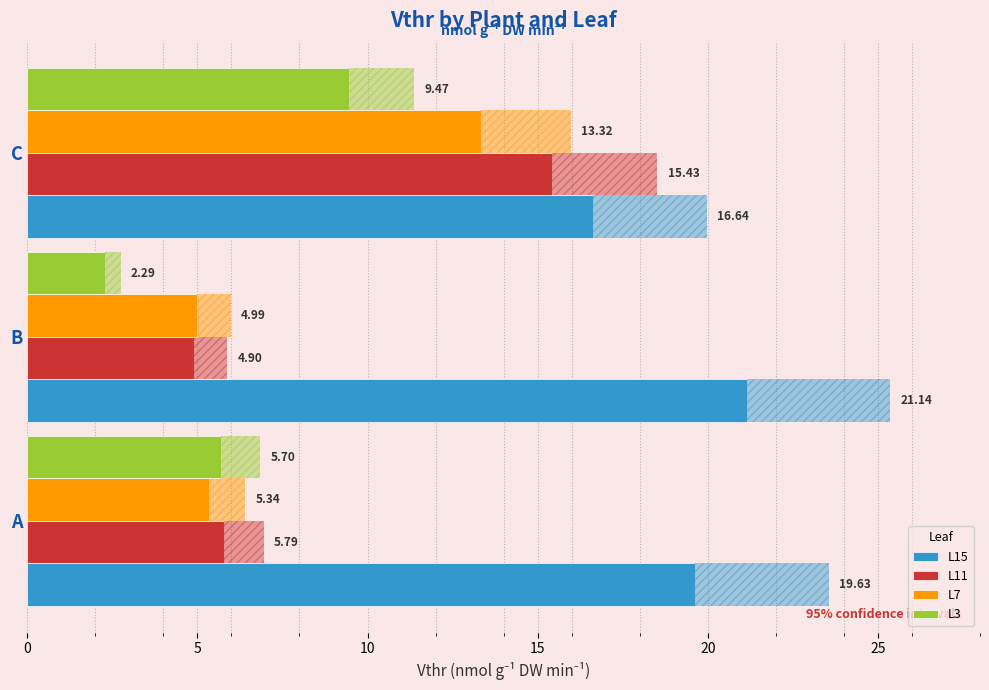

Is it true that L3 equals 2.3 at B?

True